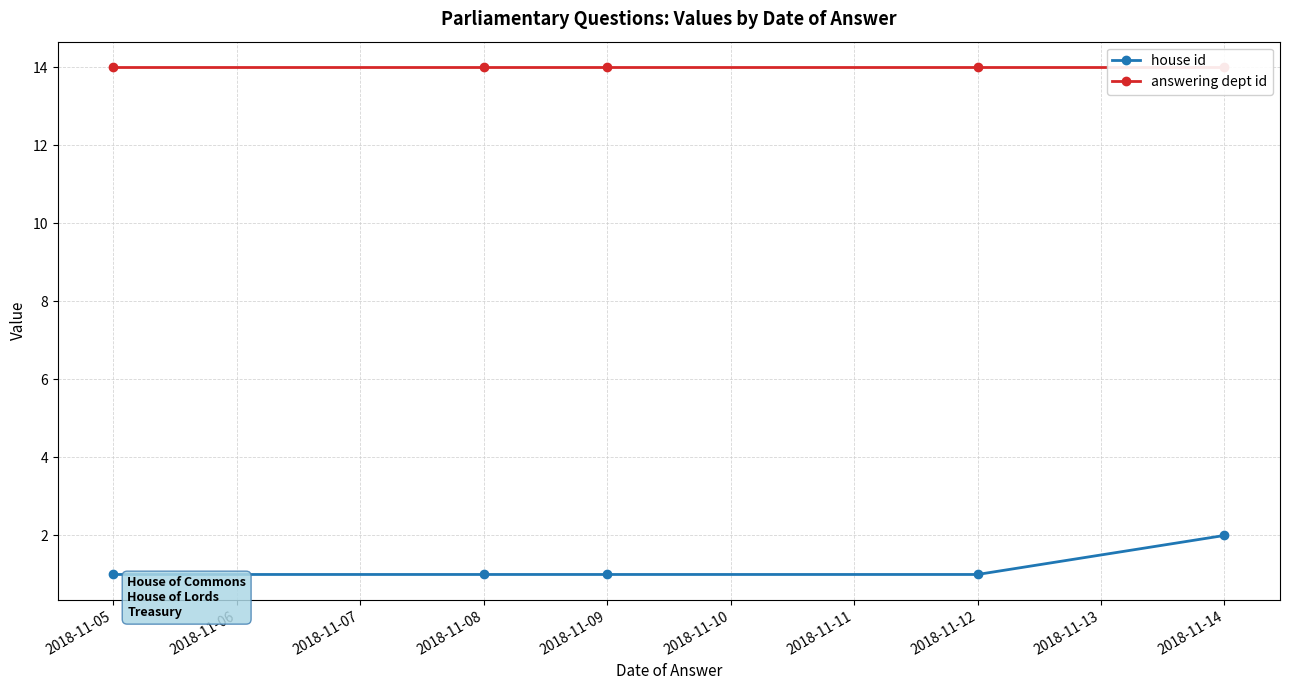

What are all the series names shown in the legend?

house id, answering dept id